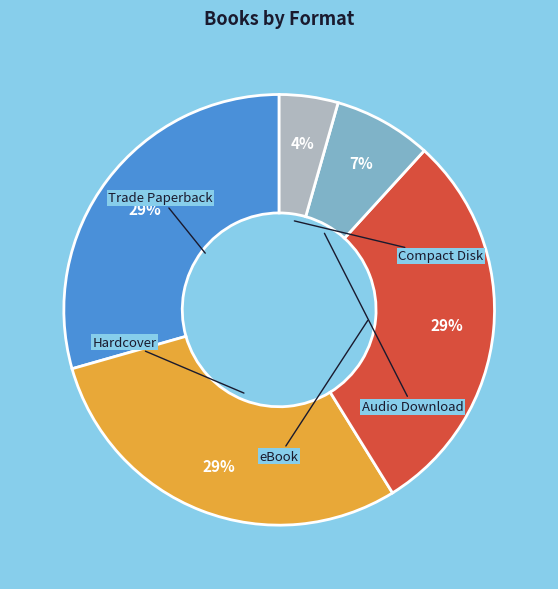

How many segments does this pie chart have?

5